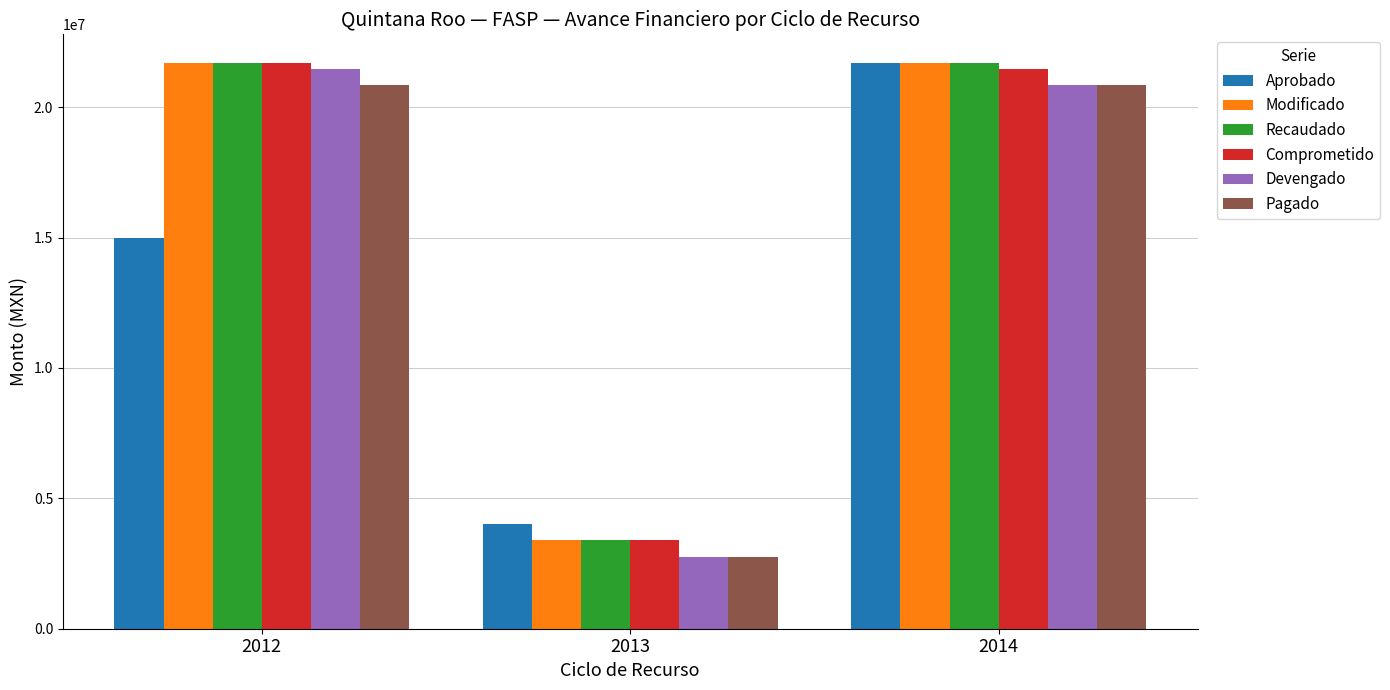

True or false: Modificado has a value of 21706249.5 at 2012.

True